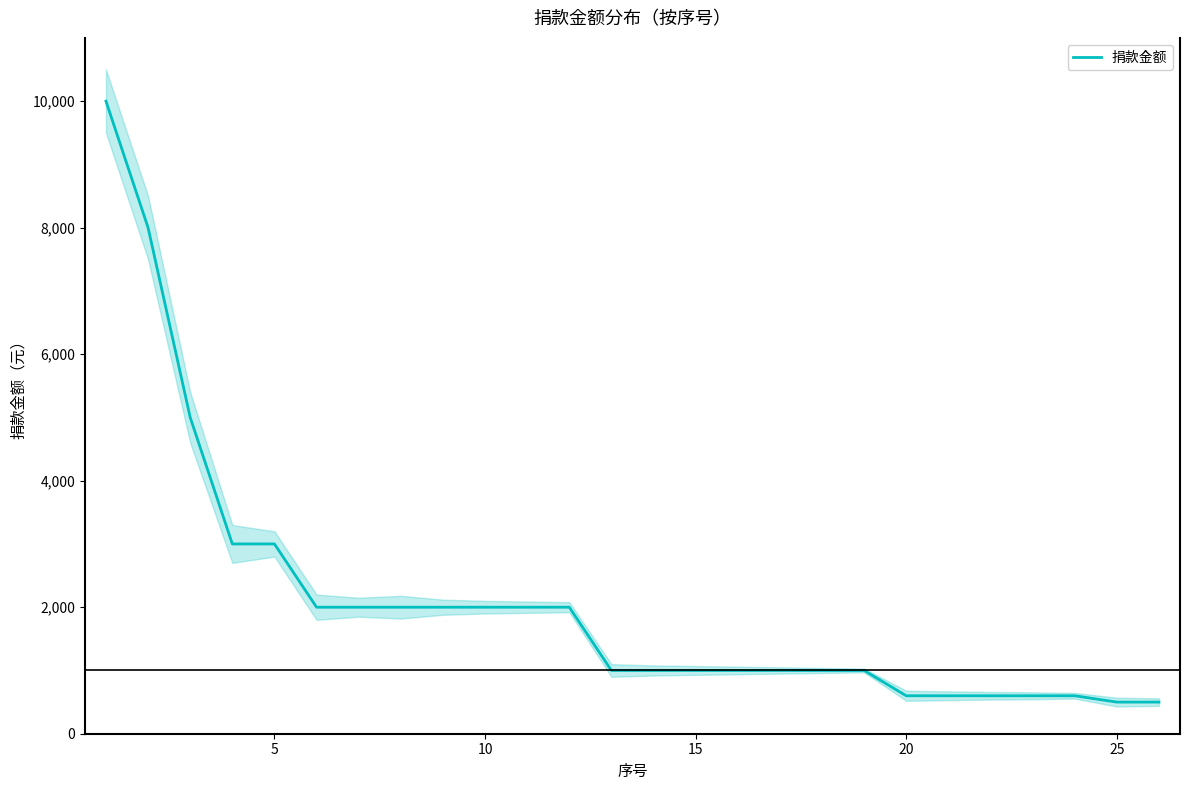

What is the value of the 14th point from the left?

1000